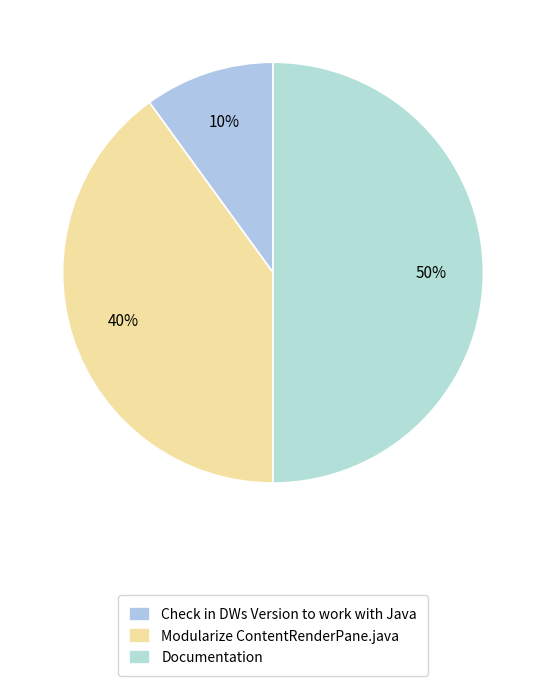

To the nearest percent, what percentage of the pie is Documentation?

50%